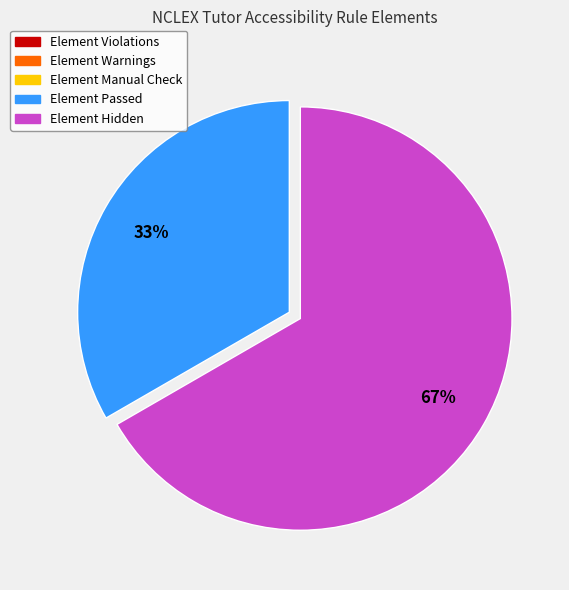

Is there a majority slice in this chart?

Yes